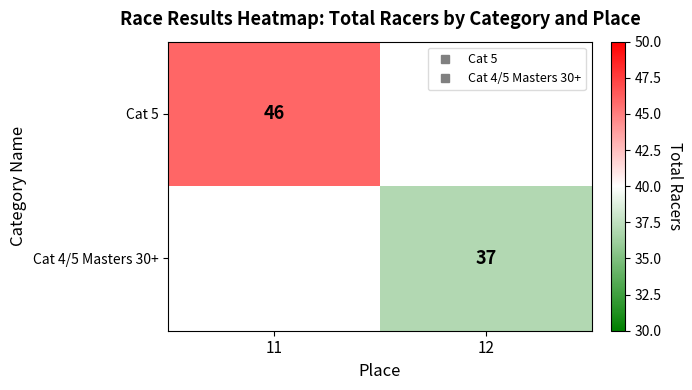

List the labels in order of Cat 5 value, largest first.

11, 12